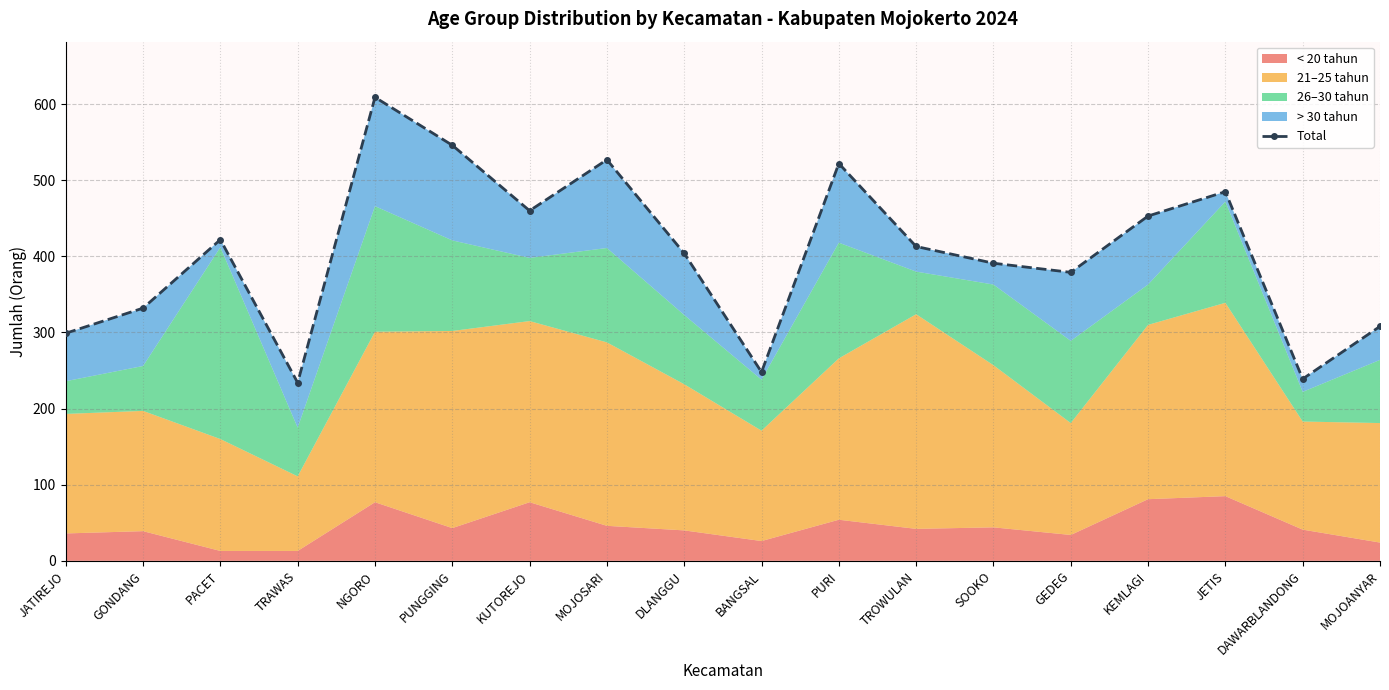

What is the greatest value displayed?

609